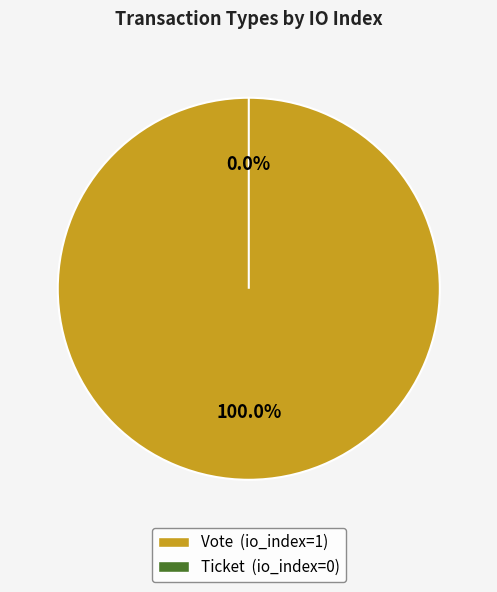

True or false: Ticket accounts for 0% of the total.

True